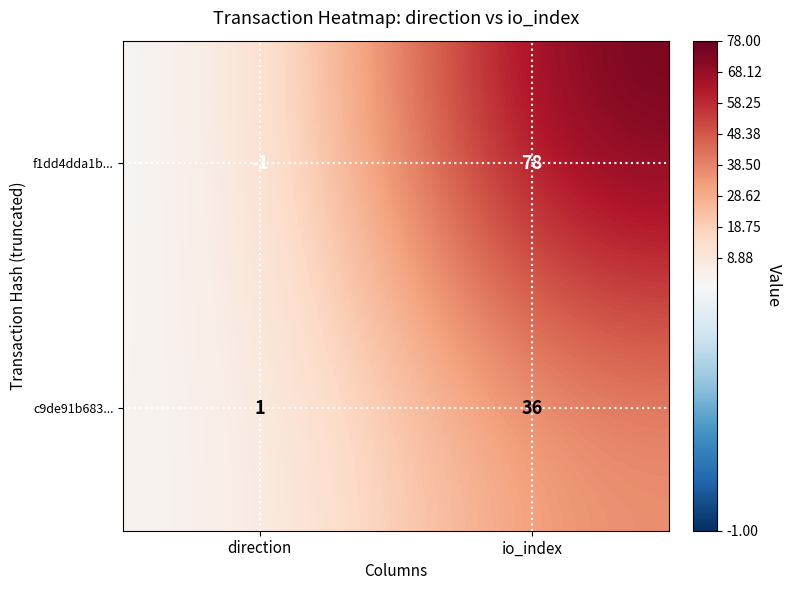

At which category is the sum across all series the highest?

io_index